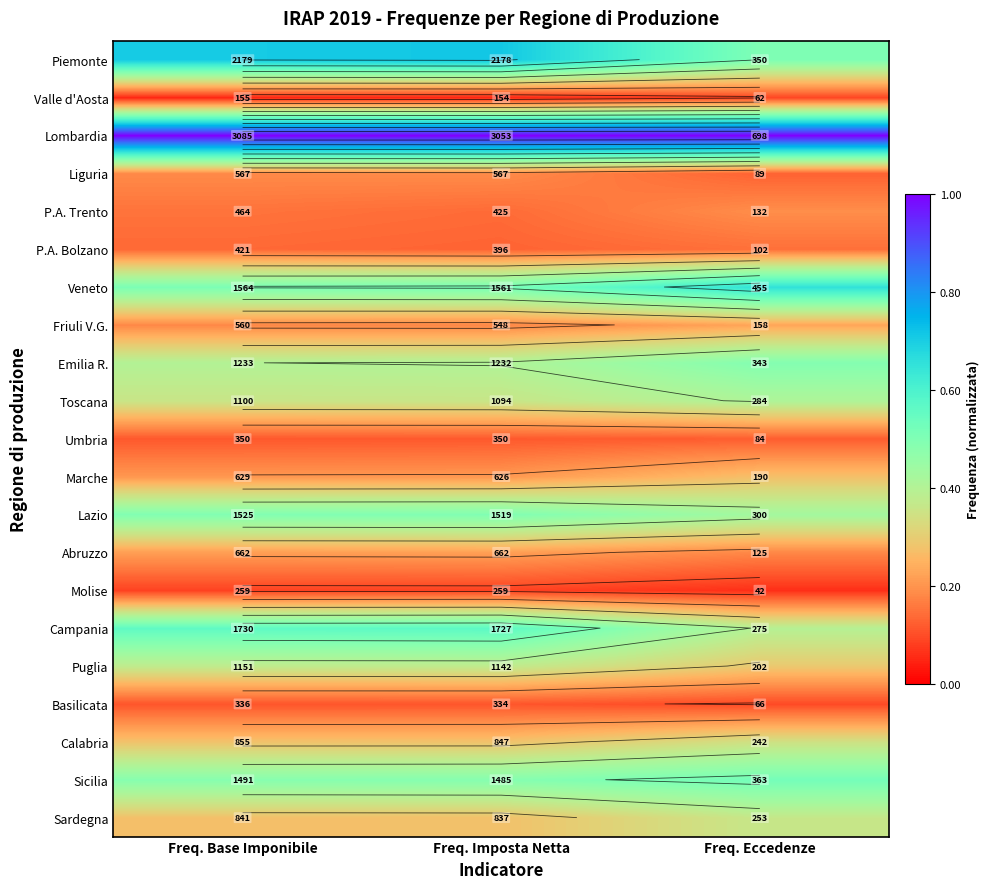

What is the average value of the Molise series?

0.1